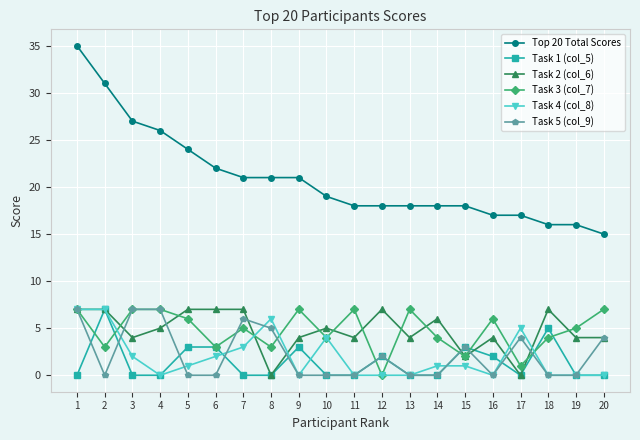

Does the chart have visible grid lines?

Yes